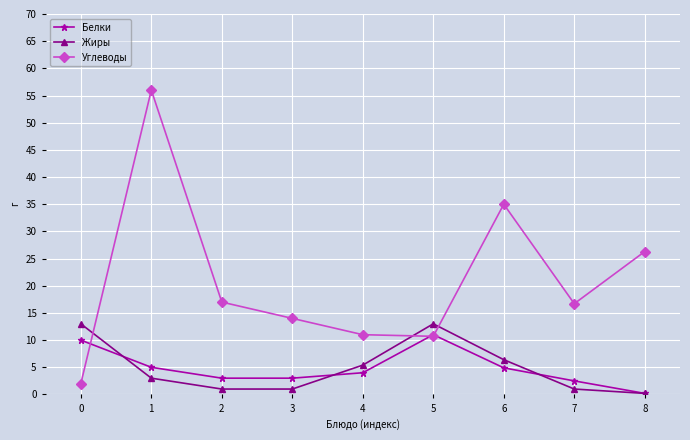

Which series has the largest range (max minus min)?

Углеводы